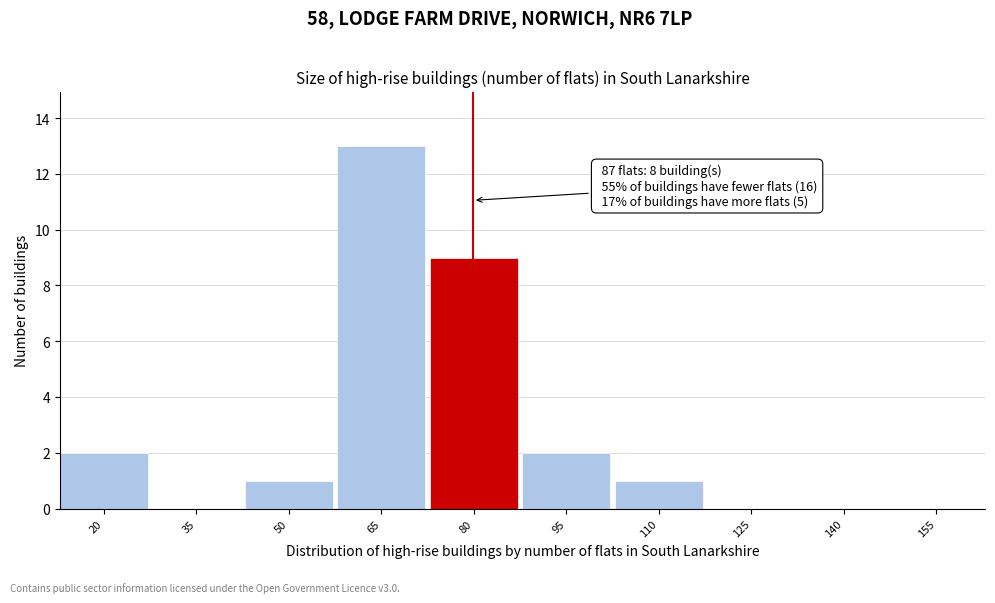

Reading left to right, transcribe all the data shown in this chart.

20=2	35=0	50=1	65=13	80=9	95=2	110=1	125=0	140=0	155=0